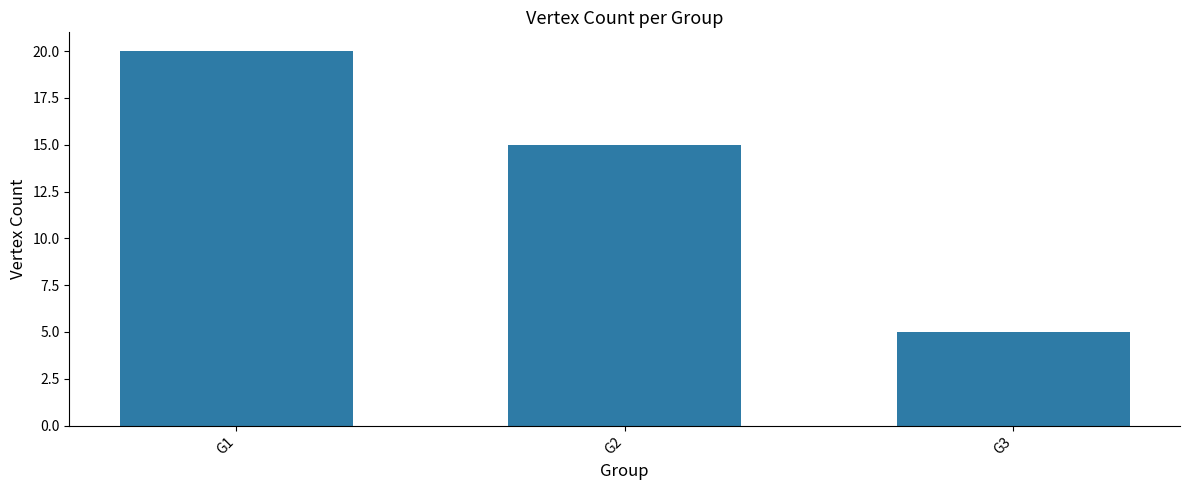

Rank the categories by value from highest to lowest.

G1, G2, G3